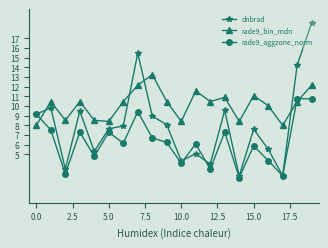

What is the maximum value for rade9_bin_mdn?

13.2